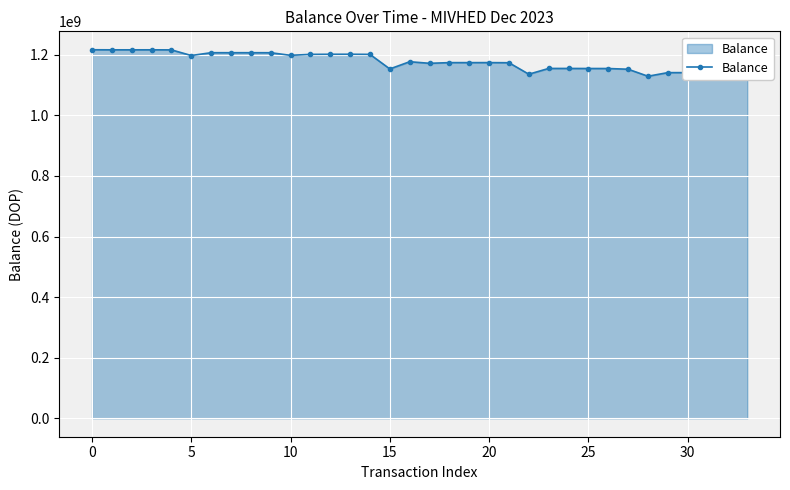

How many lines are shown in the chart?

1